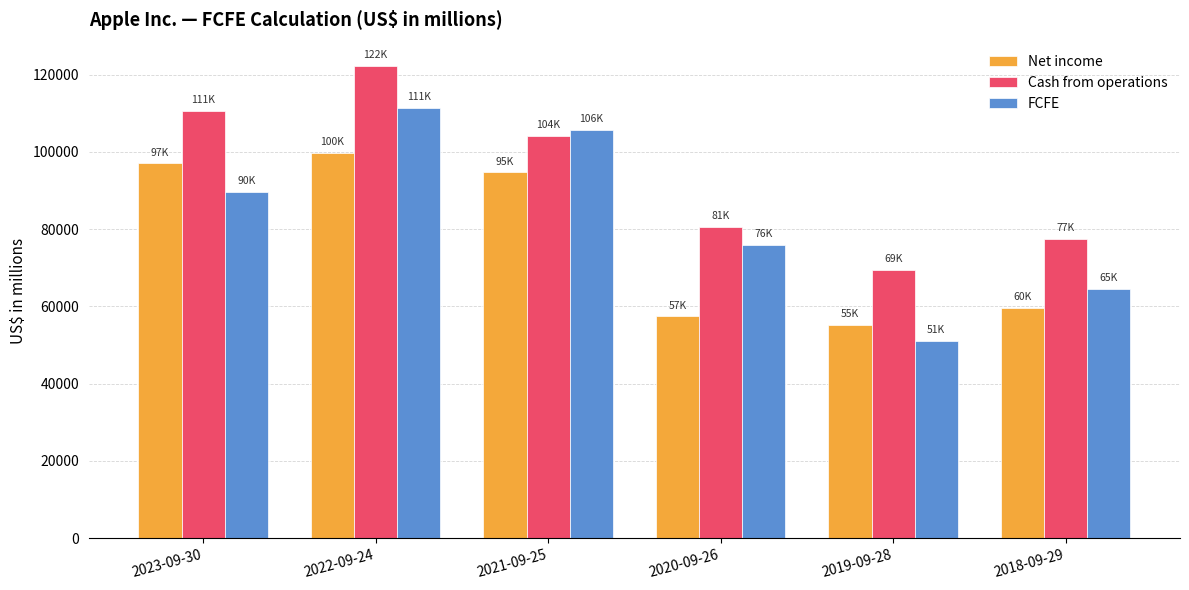

Rank the series by their average value, from highest to lowest.

Cash from operations, FCFE, Net income